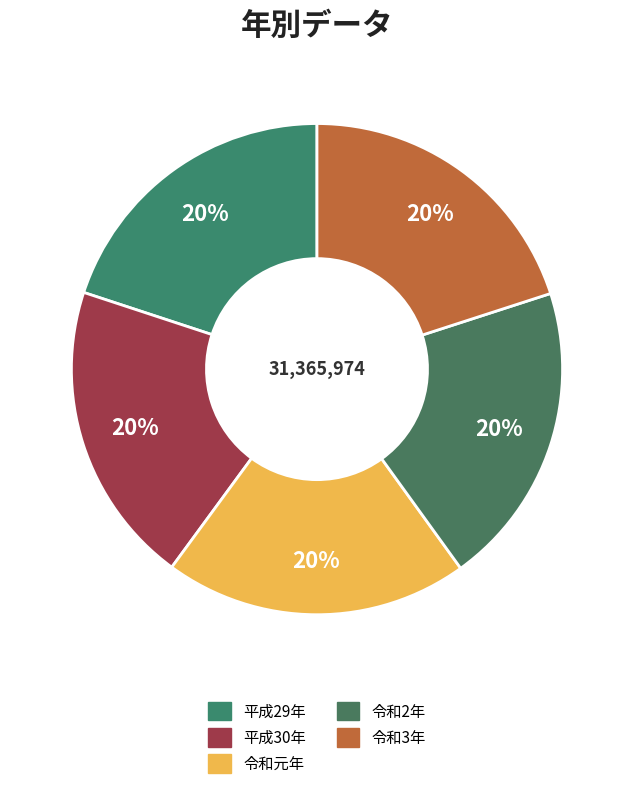

Rank the categories by value from highest to lowest.

令和2年, 令和元年, 令和3年, 平成30年, 平成29年